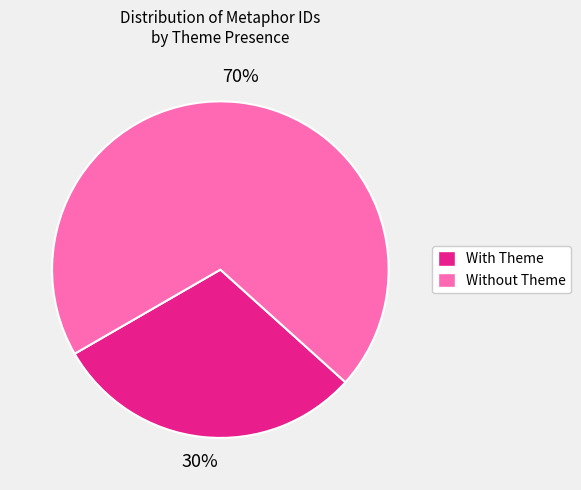

To the nearest percent, what is the average slice percentage?

50%